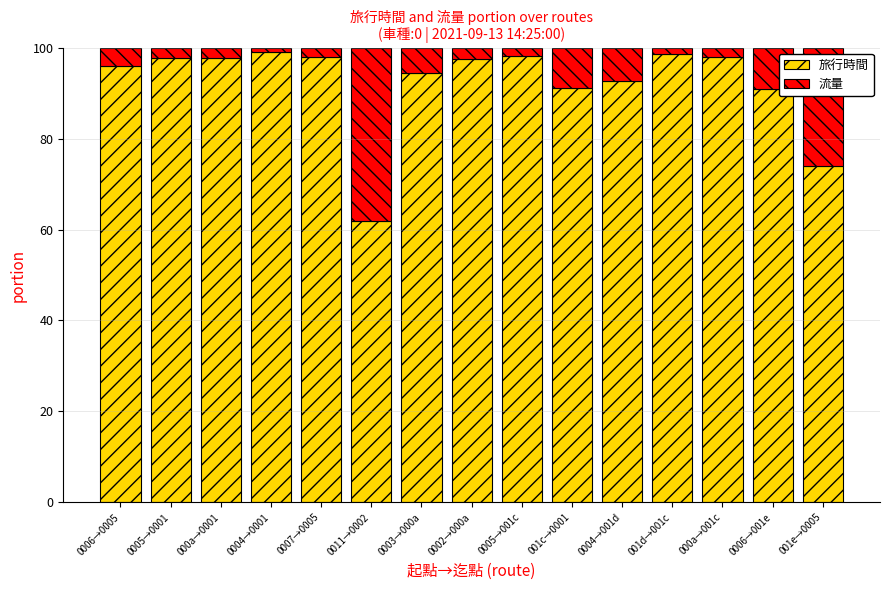

True or false: 旅行時間 has a value of 97.4 at 0002→000a.

True